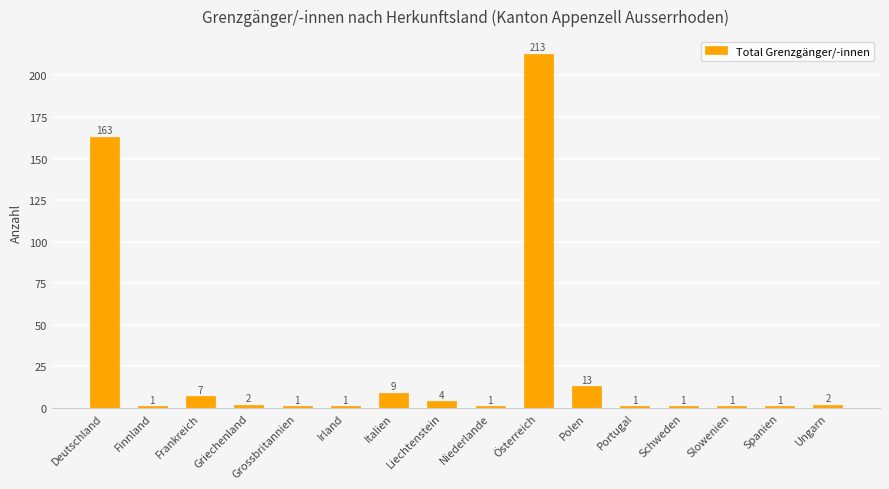

Where is the data nearest to the value 107?

Deutschland